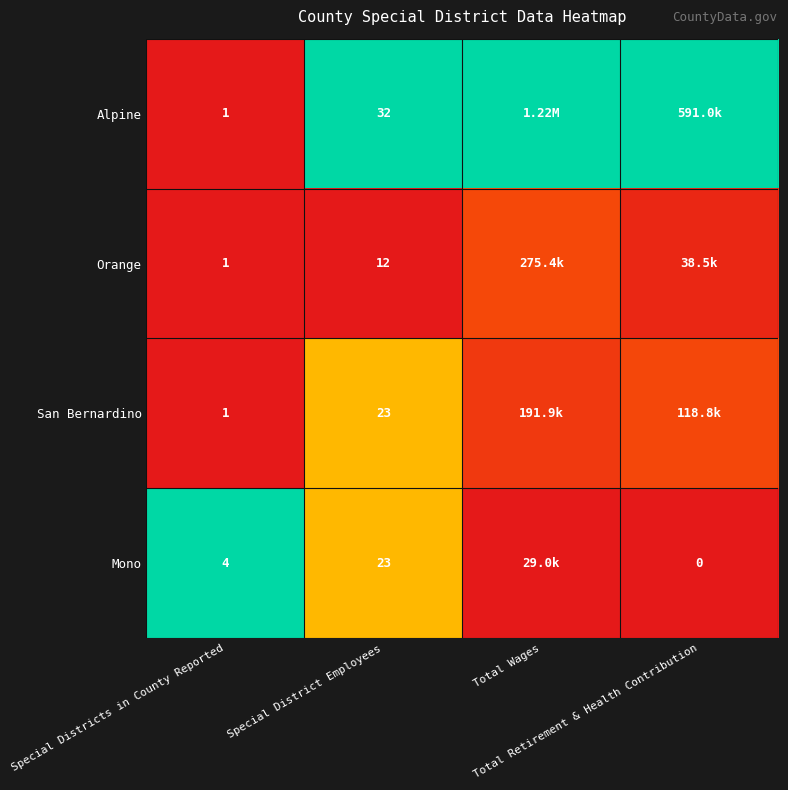

At how many categories does at least one series exceed 0?

4